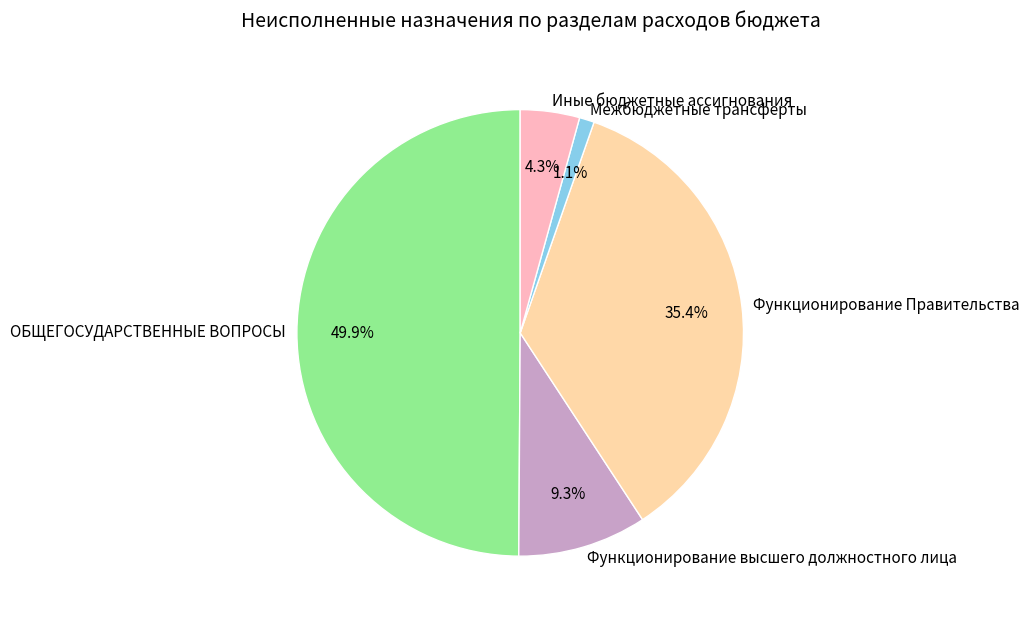

To the nearest percent, what percentage of the pie is Функционирование Правительства?

35%